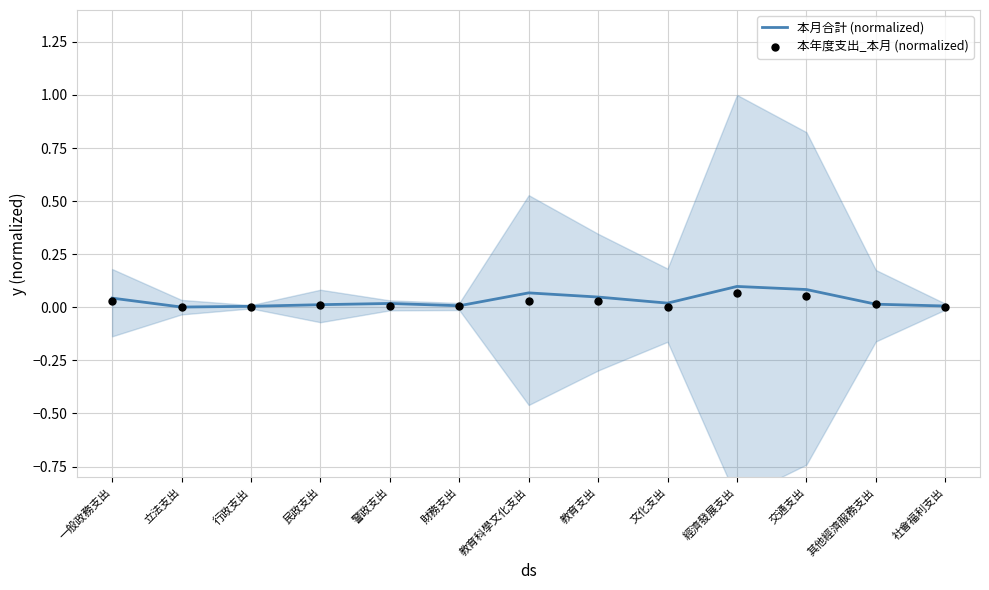

At which category is the sum across all series the highest?

經濟發展支出